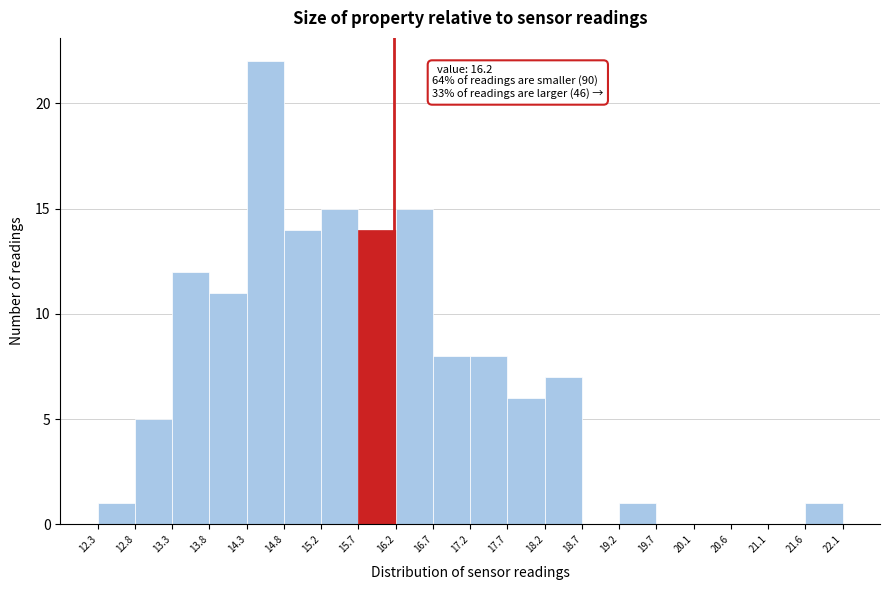

Which range on the x-axis has the tallest bar?

14.3 to 14.8